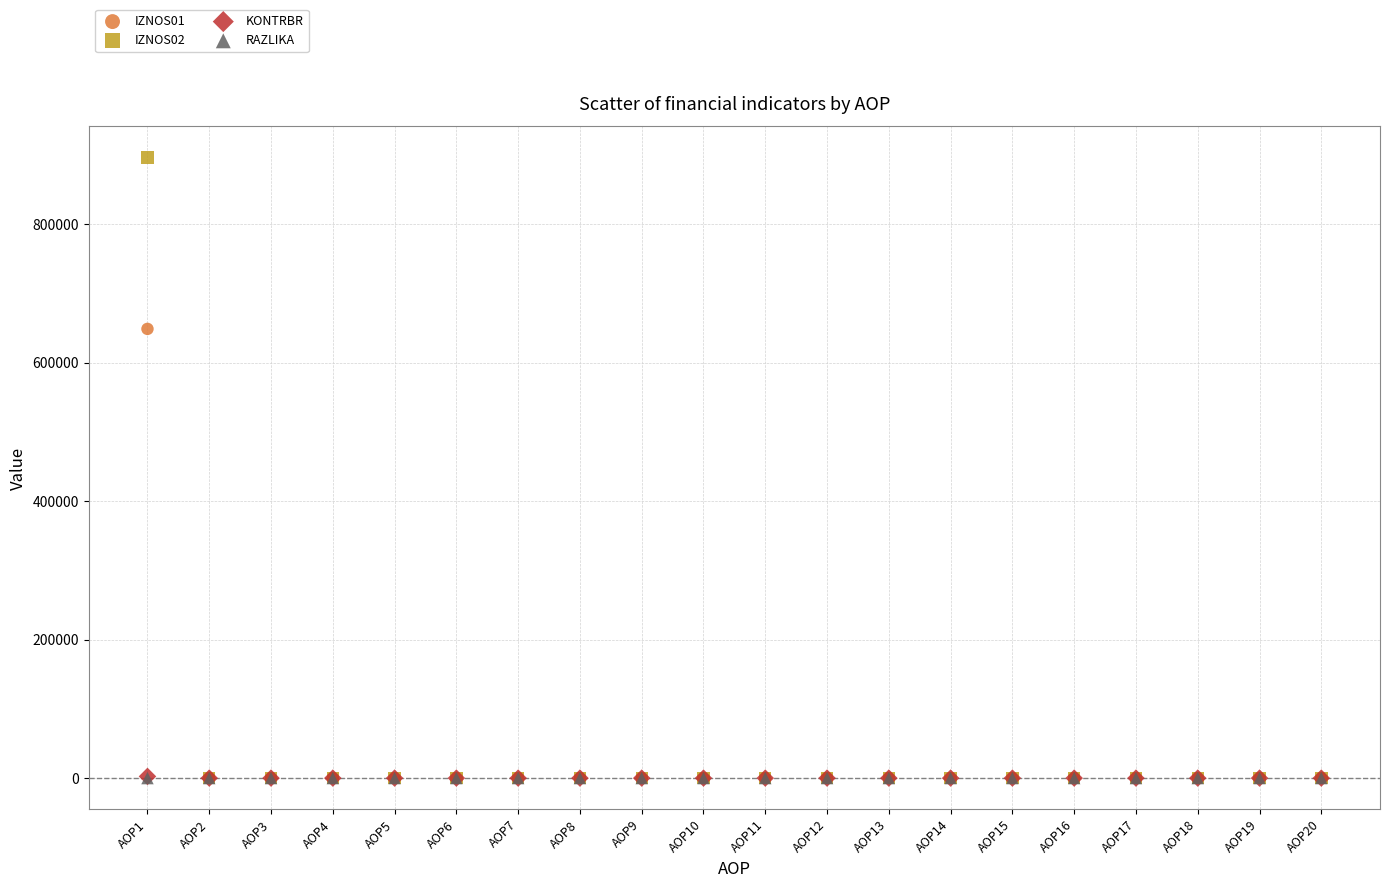

What are all the series names shown in the legend?

IZNOS01, IZNOS02, KONTRBR, RAZLIKA